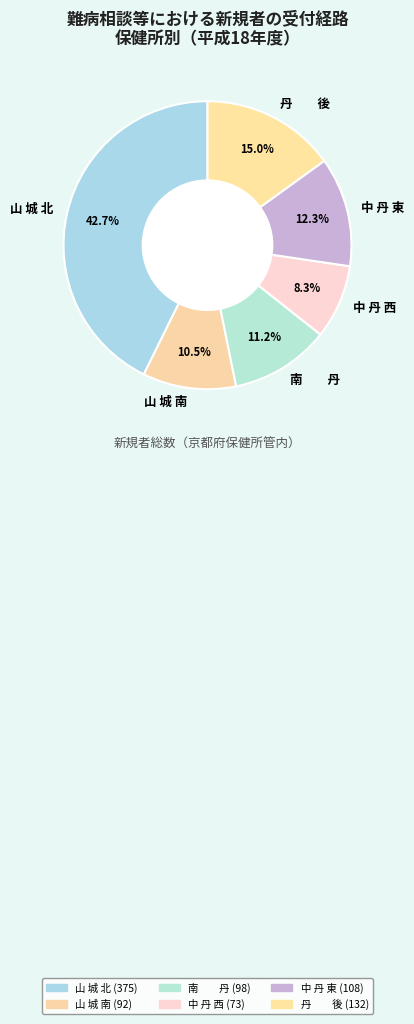

What portion of the pie excludes 山 城 南?

89.5%